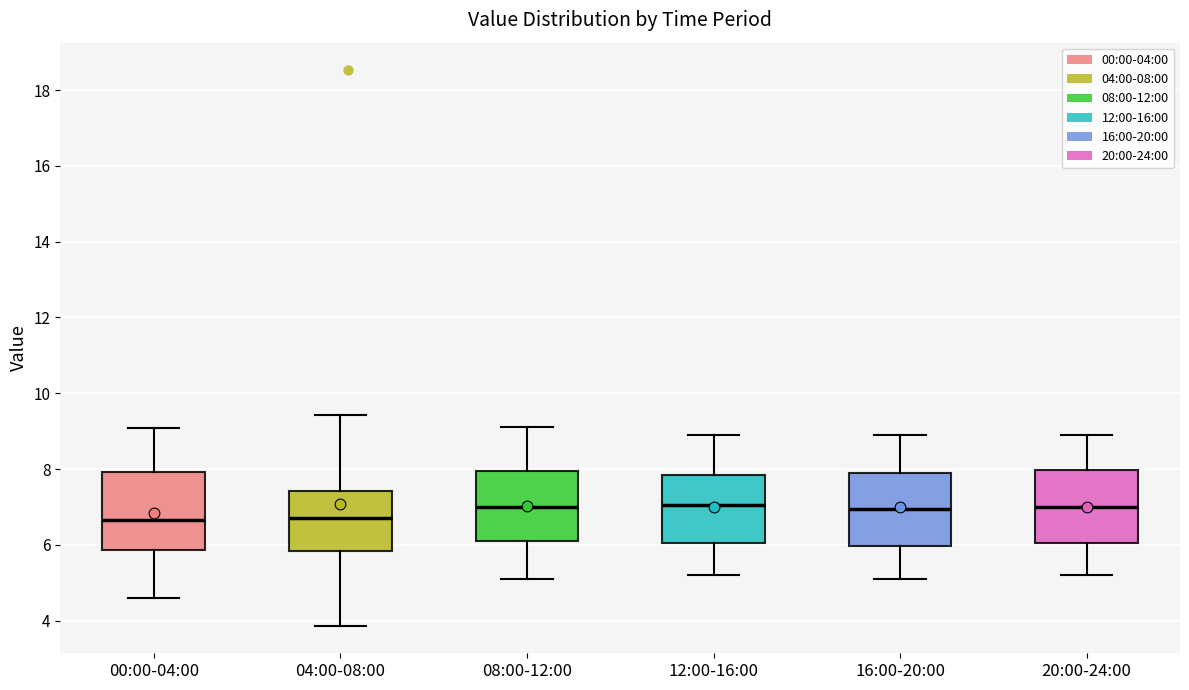

Reading left to right, read every box against the y-axis: the position of its median line, the range the box covers, and the ends of its whiskers. The values are not printed on the chart, so give them approximately, as read against the axis.

00:00-04:00: median 6.6, box 5.8 to 8.0, whiskers 4.6 to 9.0
04:00-08:00: median 6.8, box 5.8 to 7.4, whiskers 3.8 to 9.4
08:00-12:00: median 7.0, box 6.2 to 8.0, whiskers 5.2 to 9.2
12:00-16:00: median 7.0, box 6.0 to 7.8, whiskers 5.2 to 9.0
16:00-20:00: median 7.0, box 6.0 to 8.0, whiskers 5.2 to 9.0
20:00-24:00: median 7.0, box 6.0 to 8.0, whiskers 5.2 to 9.0